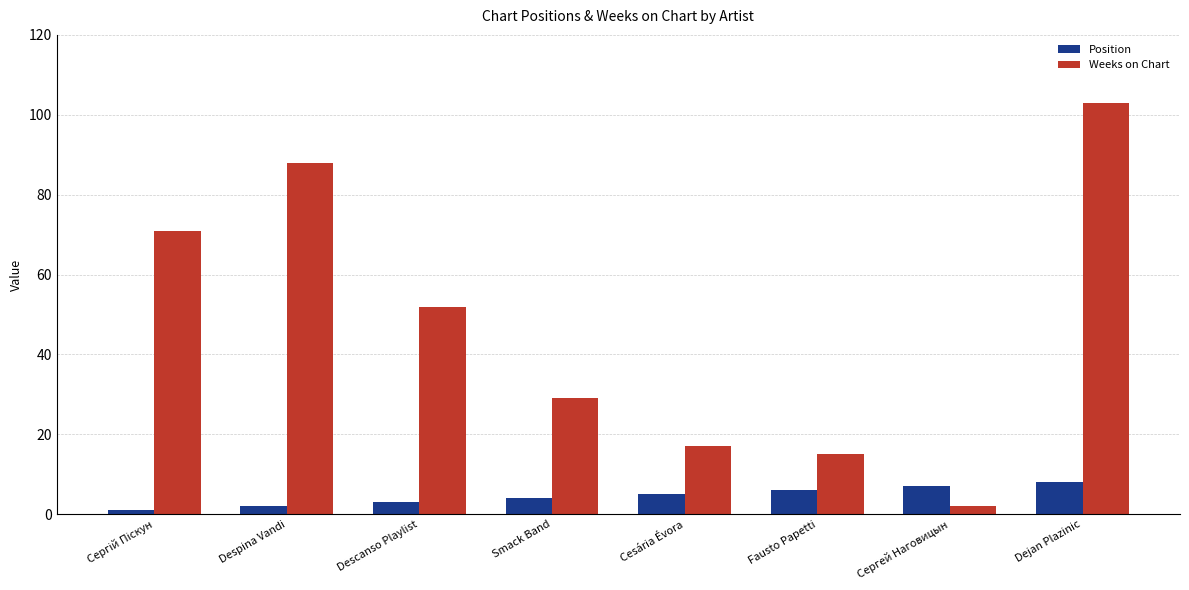

Where is Position nearest to the value 4?

Smack Band